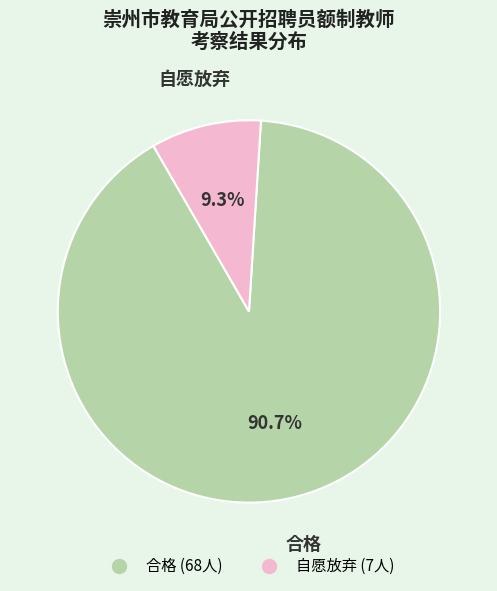

How many segments does this pie chart have?

2